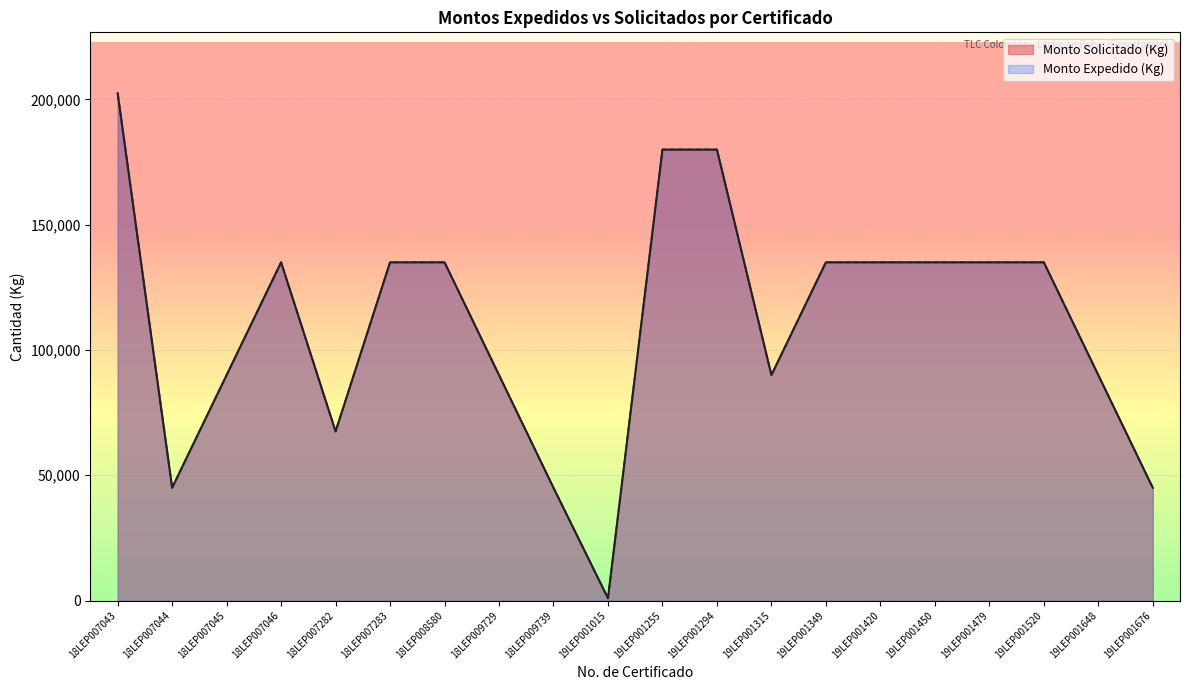

Which category has the highest value across all series?

18LEP007043